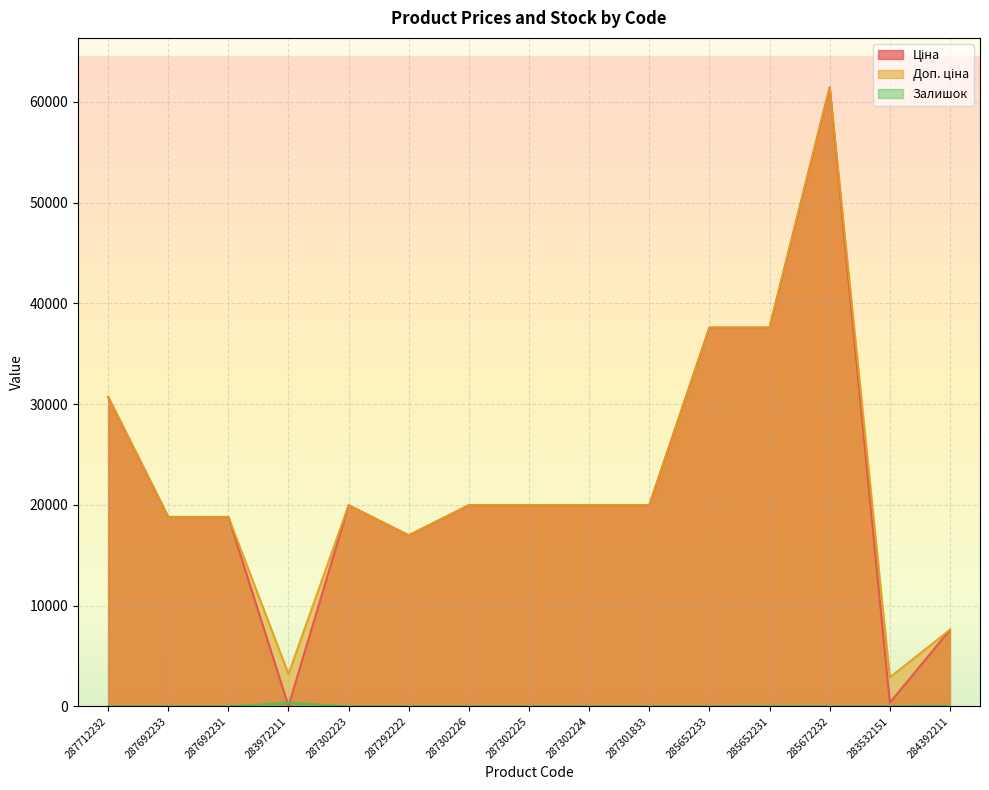

Reading right to left, extract all data points from this chart.

Ціна: 7596.5	359.9	61434.3	37593.6	37593.6	19964.2	19964.2	19964.2	19964.2	16976.3	19964.2	32.0	18796.8	18796.8	30717.1
Доп. ціна: 7596.5	2878.8	61434.3	37593.6	37593.6	19964.2	19964.2	19964.2	19964.2	16976.3	19964.2	3205.0	18796.8	18796.8	30717.1
Залишок: 44.0	15.0	16.0	23.0	13.0	0.0	3.0	0.0	0.0	5.0	7.0	360.0	0.0	0.0	0.0